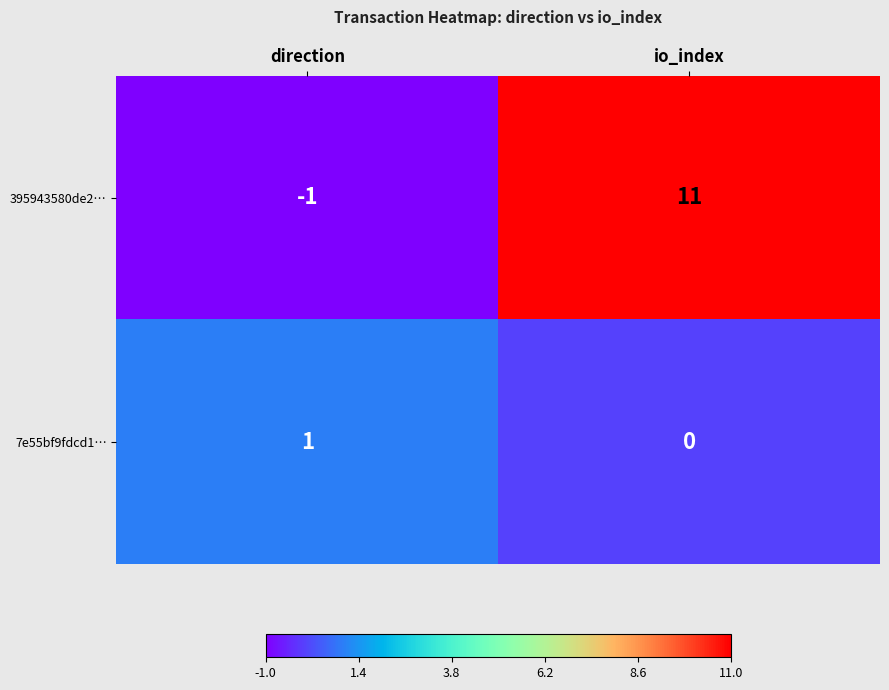

At how many categories does at least one series exceed 5?

1